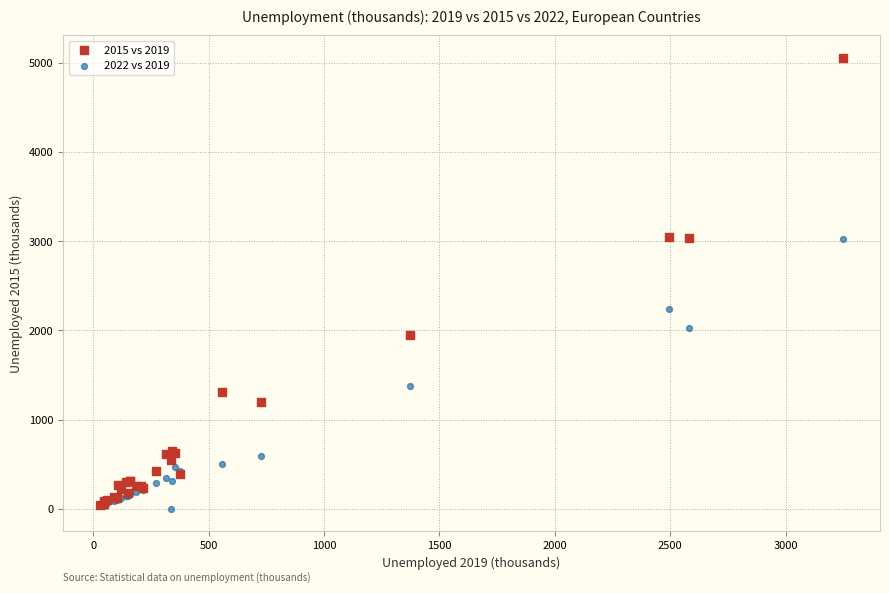

Across all series, what Y value is closest to 2528?

2234